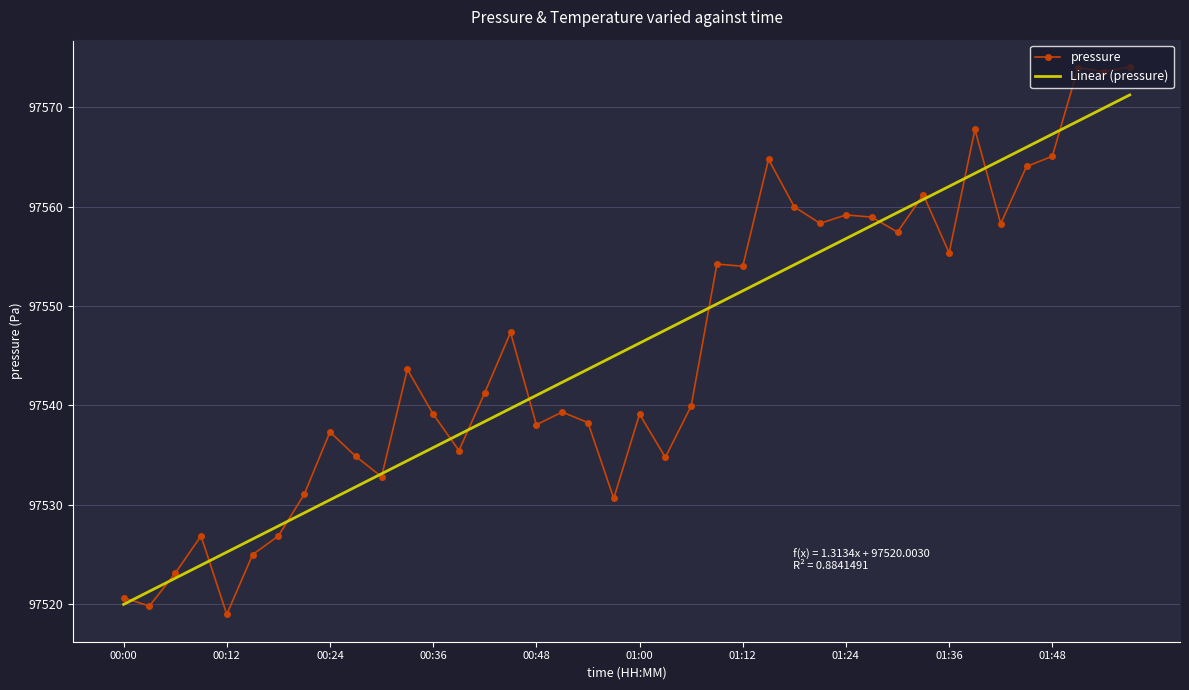

True or false: Linear (pressure) and pressure intersect in this chart.

True